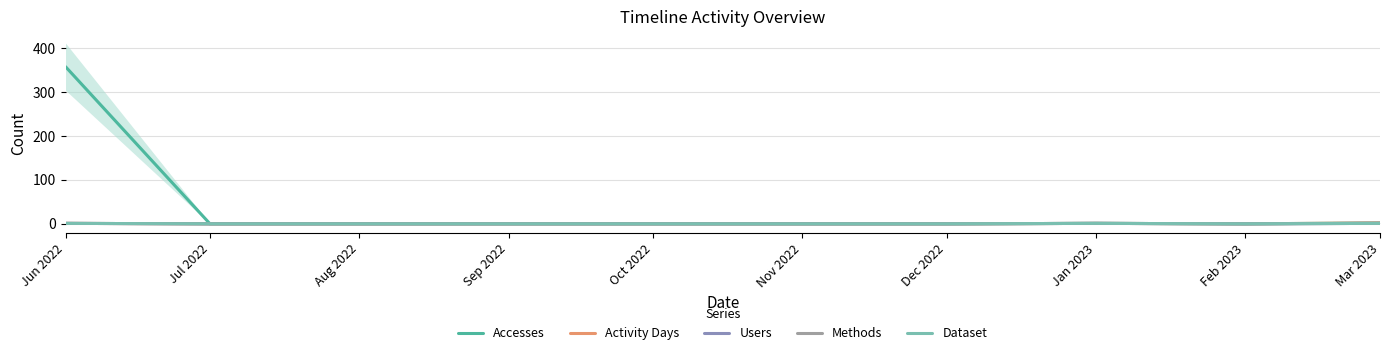

Which series has the largest range (max minus min)?

Accesses